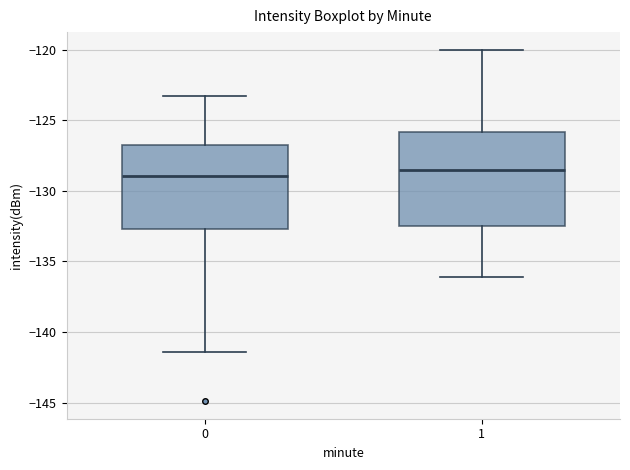

Where is the upper edge of the box at x = 0 on the y-axis? The values are not printed on the chart, so give them approximately, as read against the axis.

-126.5